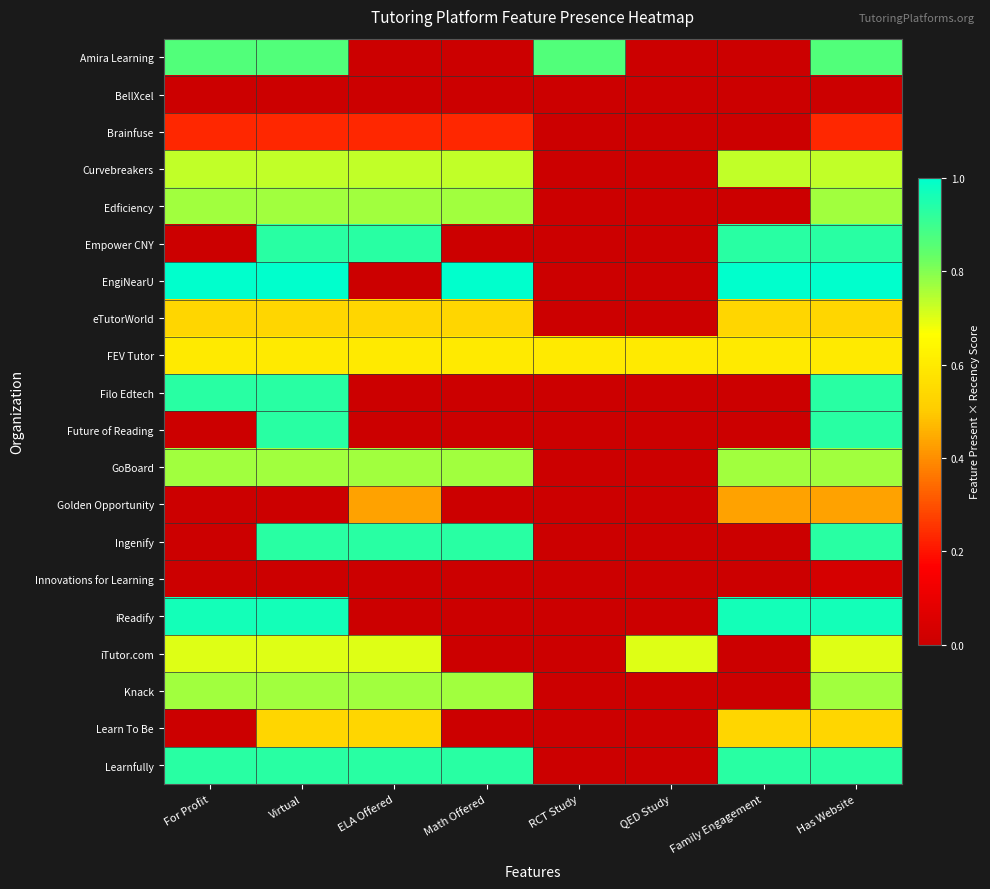

What is the spread (max minus min) of values at QED Study?

0.7